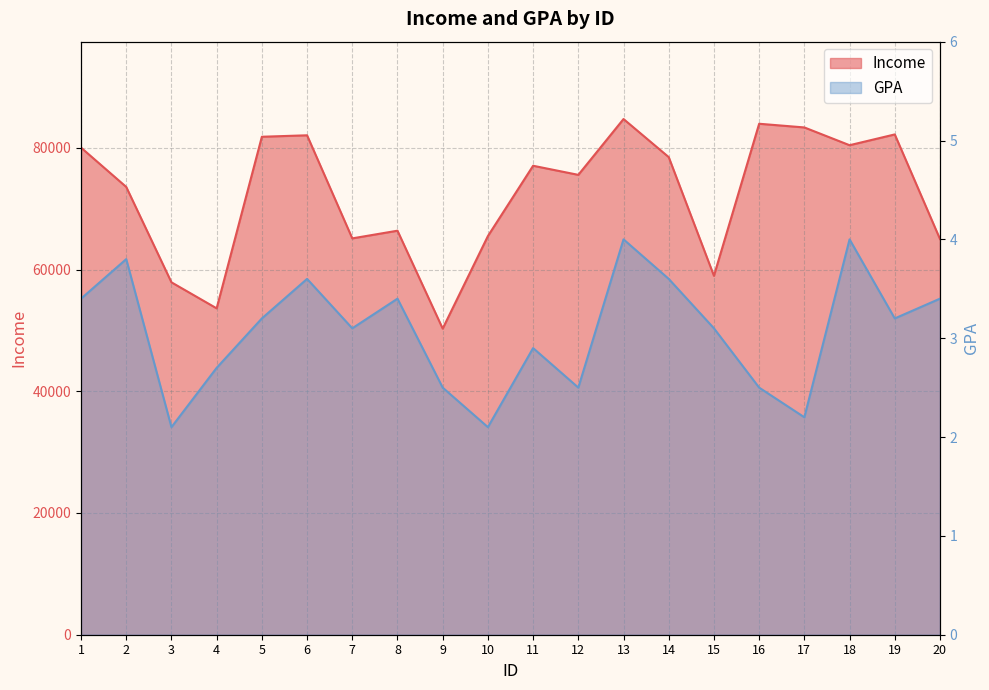

What is the value of the GPA point at the 19th from the left?

3.2